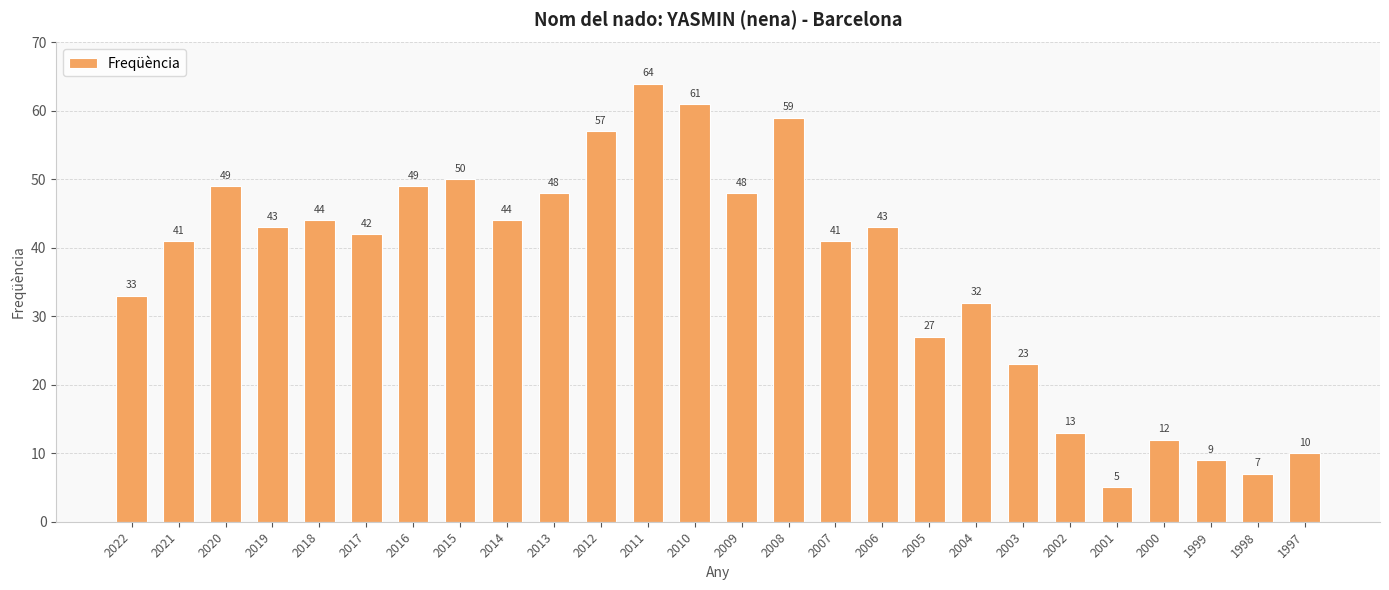

What is the difference between the maximum and second lowest values?

57